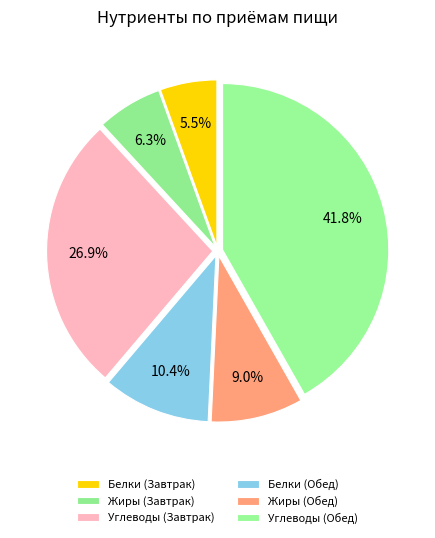

Count the number of slices in the pie.

6